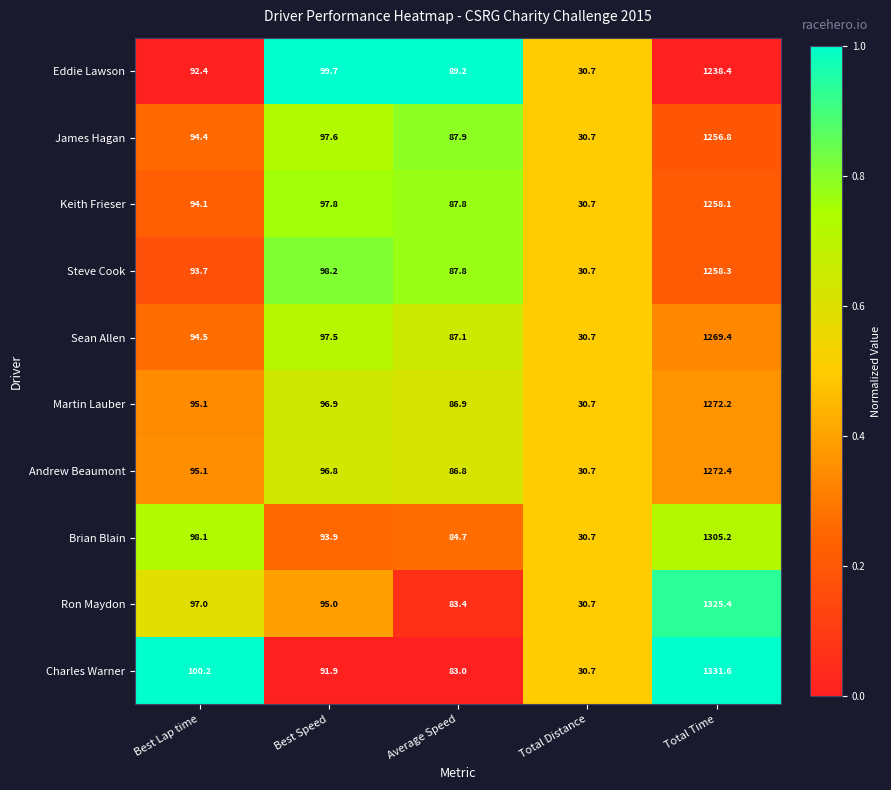

At which label is Charles Warner closest to 681?

Best Lap time